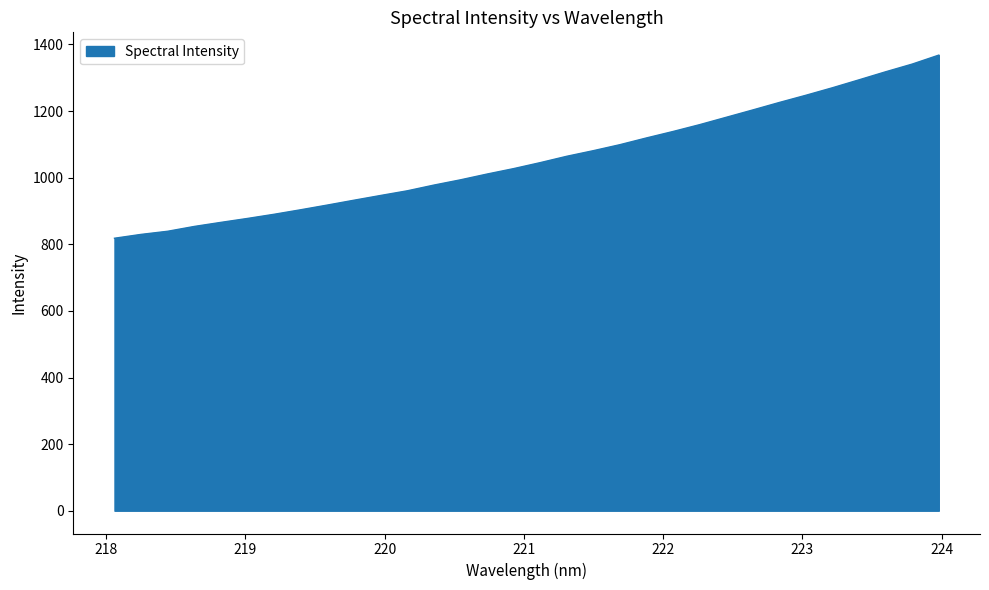

What is the maximum value shown in the chart?

1368.0